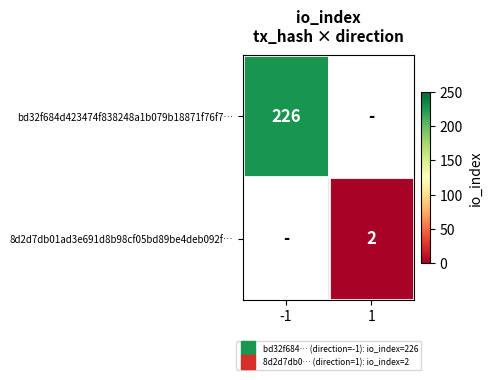

What is the smallest value displayed?

2.0